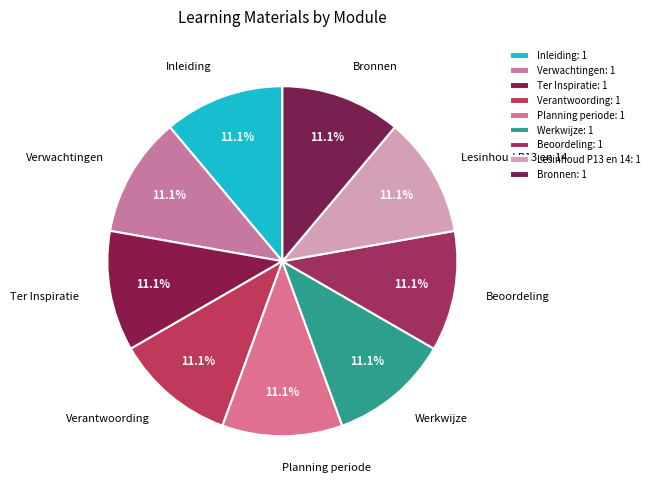

Does Werkwijze represent more than half of the total?

No